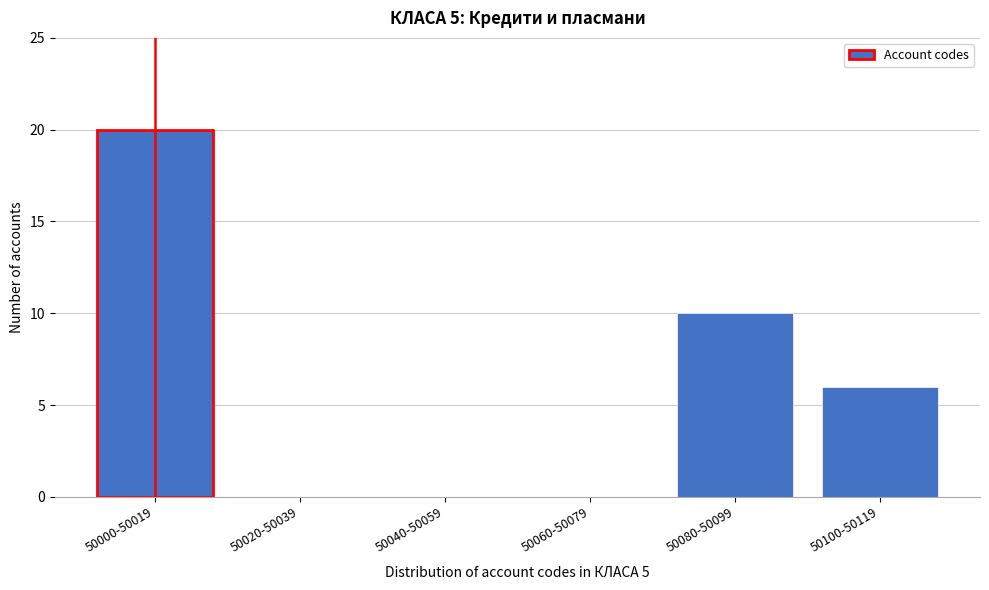

Reading right to left, list all the values displayed in this chart.

50100-50119=6	50080-50099=10	50060-50079=0	50040-50059=0	50020-50039=0	50000-50019=20